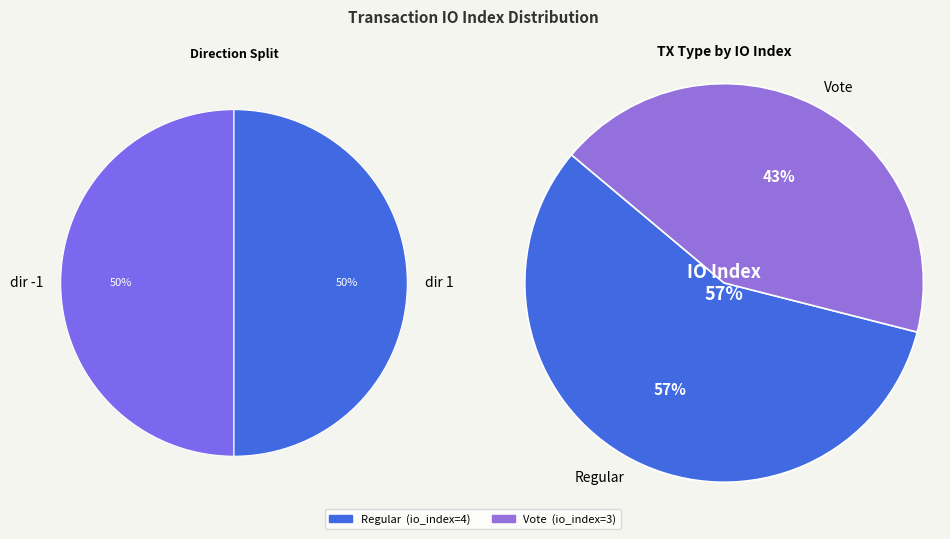

What percentage is the tx: 1/io:3 slice, to the nearest percent?

43%